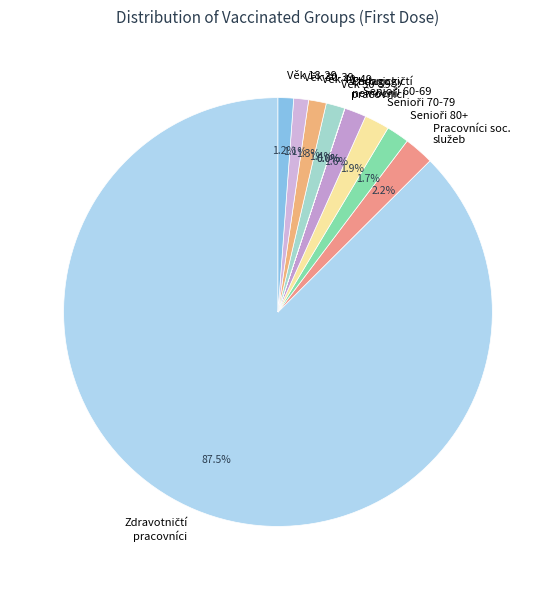

Does any single category account for the majority?

Yes